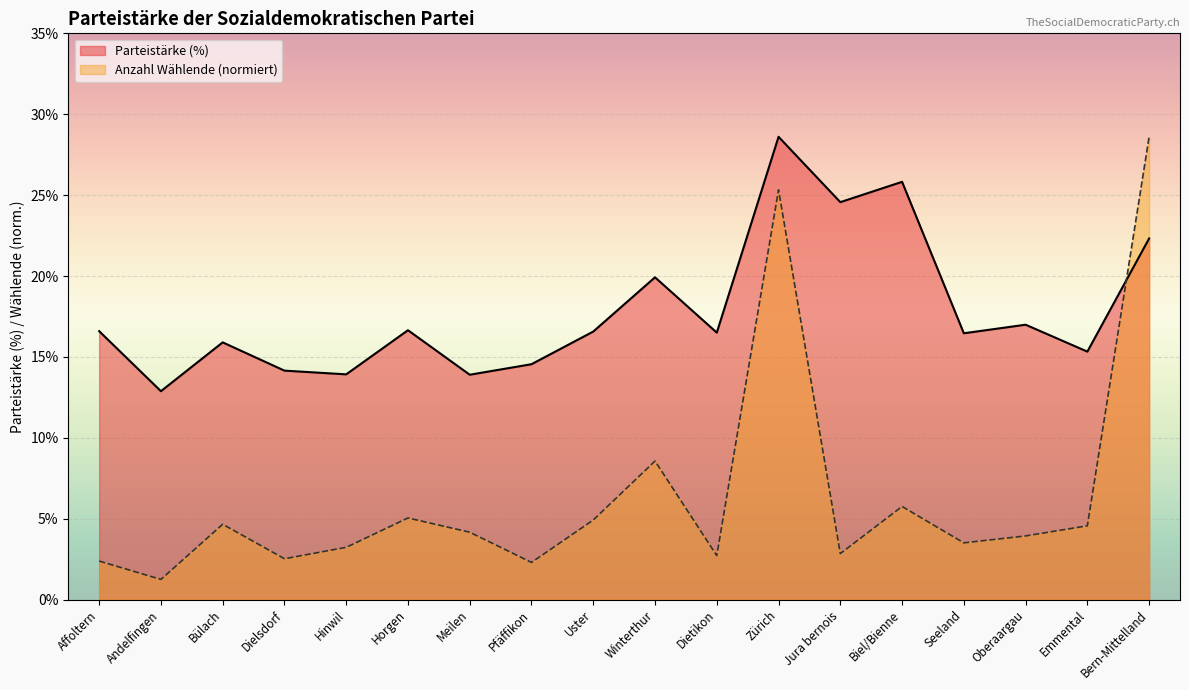

At how many categories does at least one series exceed 8?

18